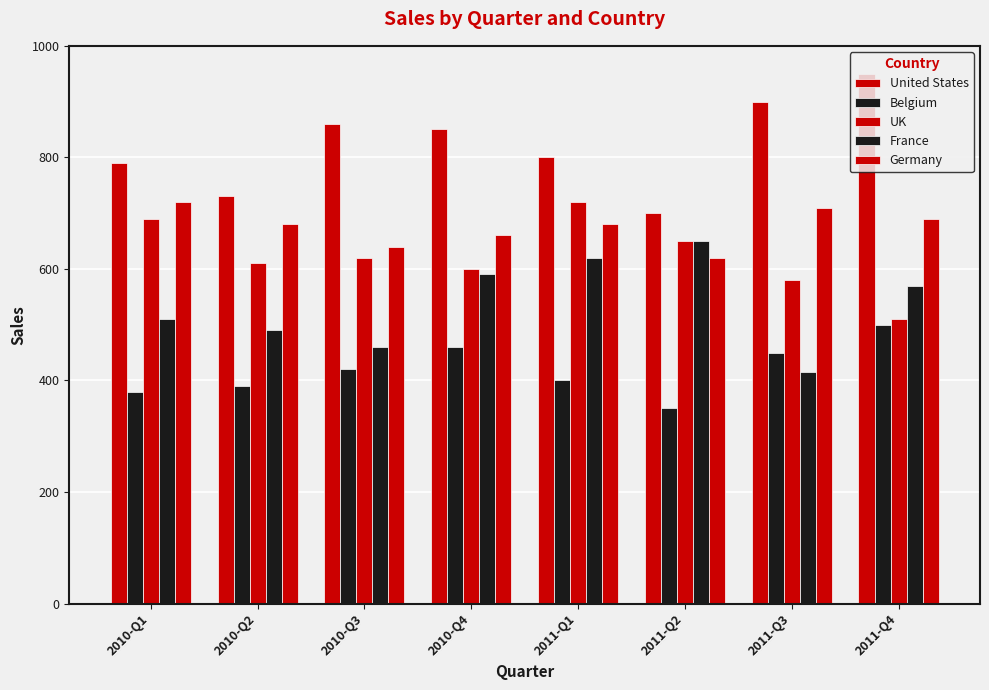

What is the value of the Germany bar at the 8th from the left?

690